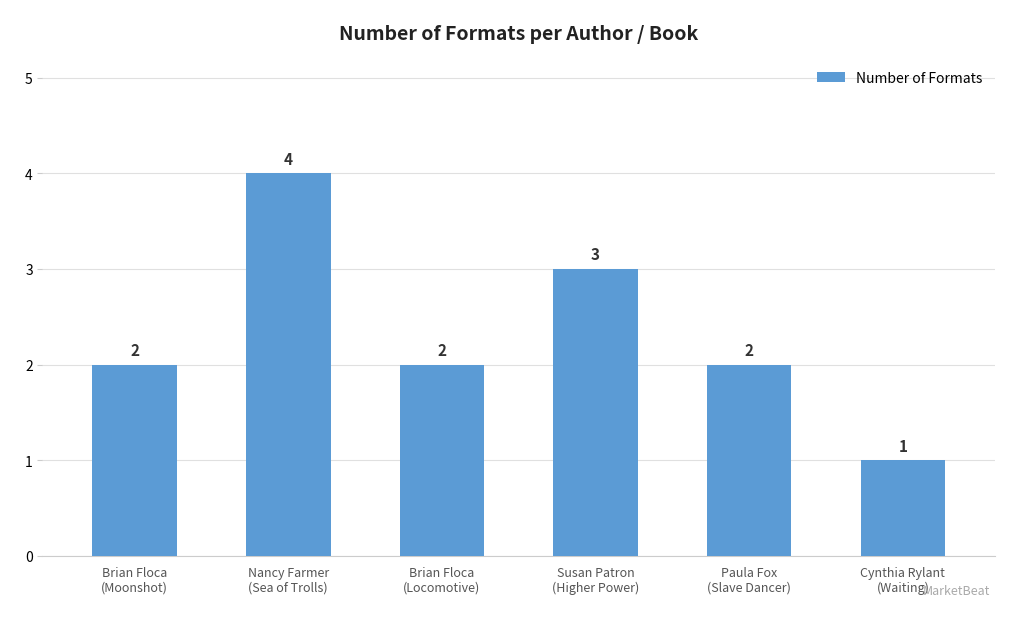

At which category does the chart reach its minimum across all series?

Cynthia Rylant
(Waiting)